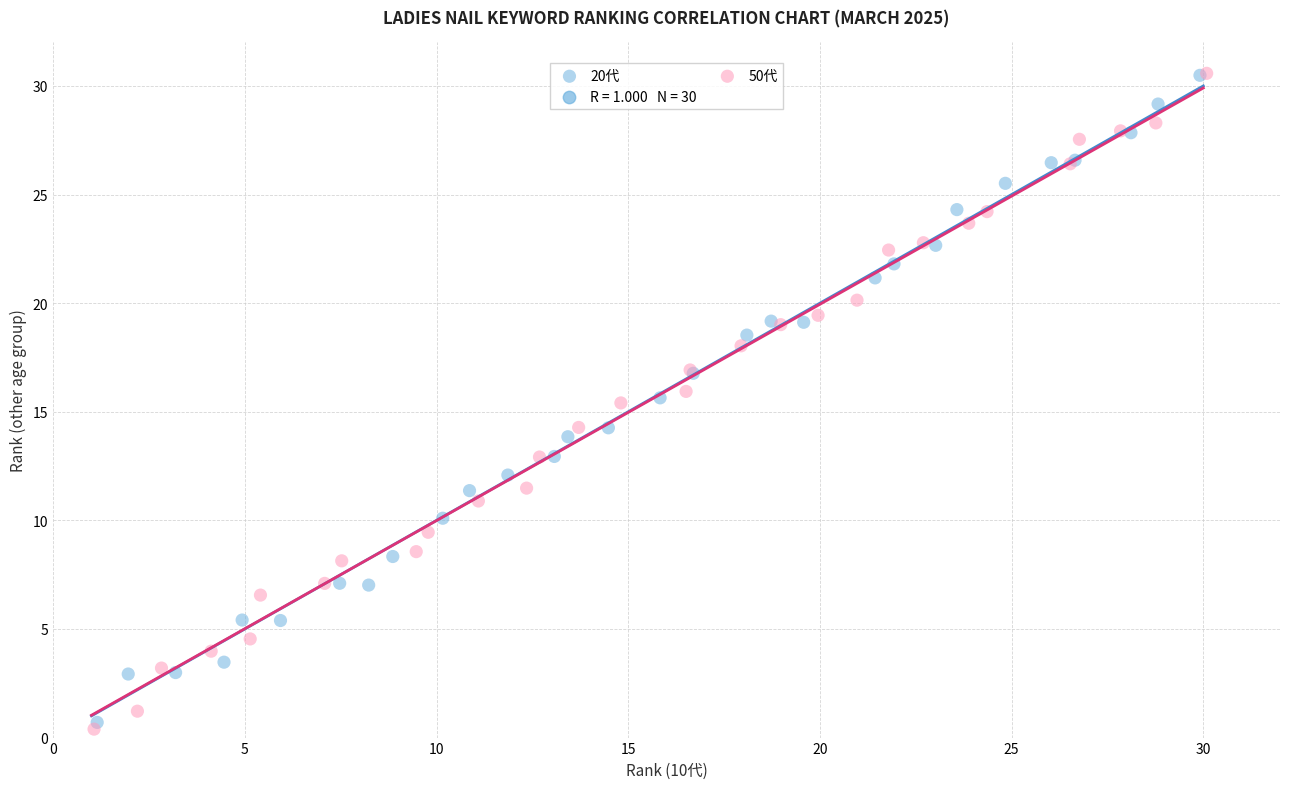

Which series has the widest spread of Y values?

50代